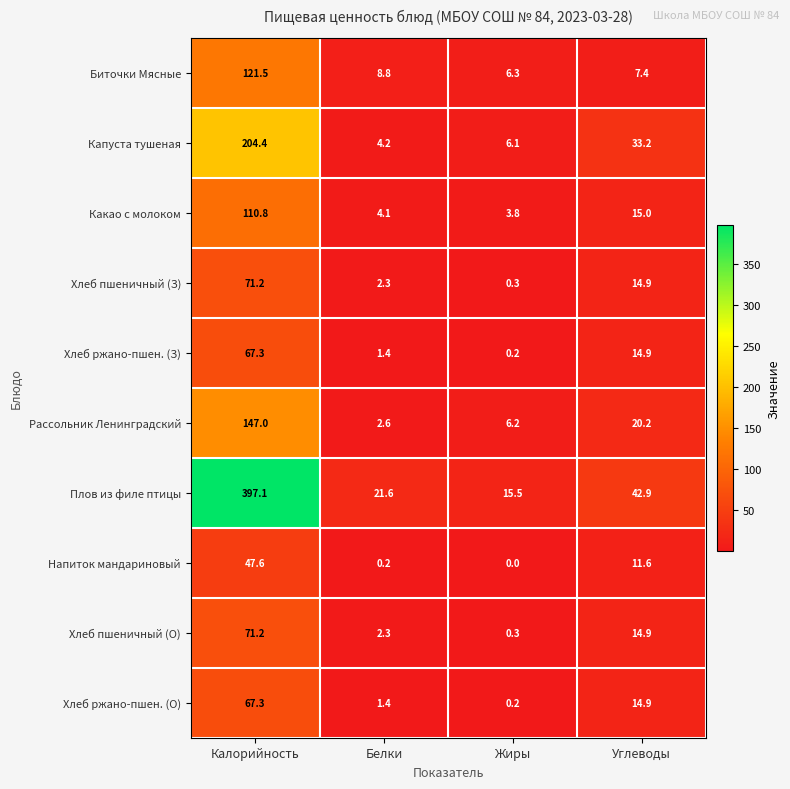

True or false: Хлеб ржано-пшен. (З) has a value of 5.1 at Углеводы.

False